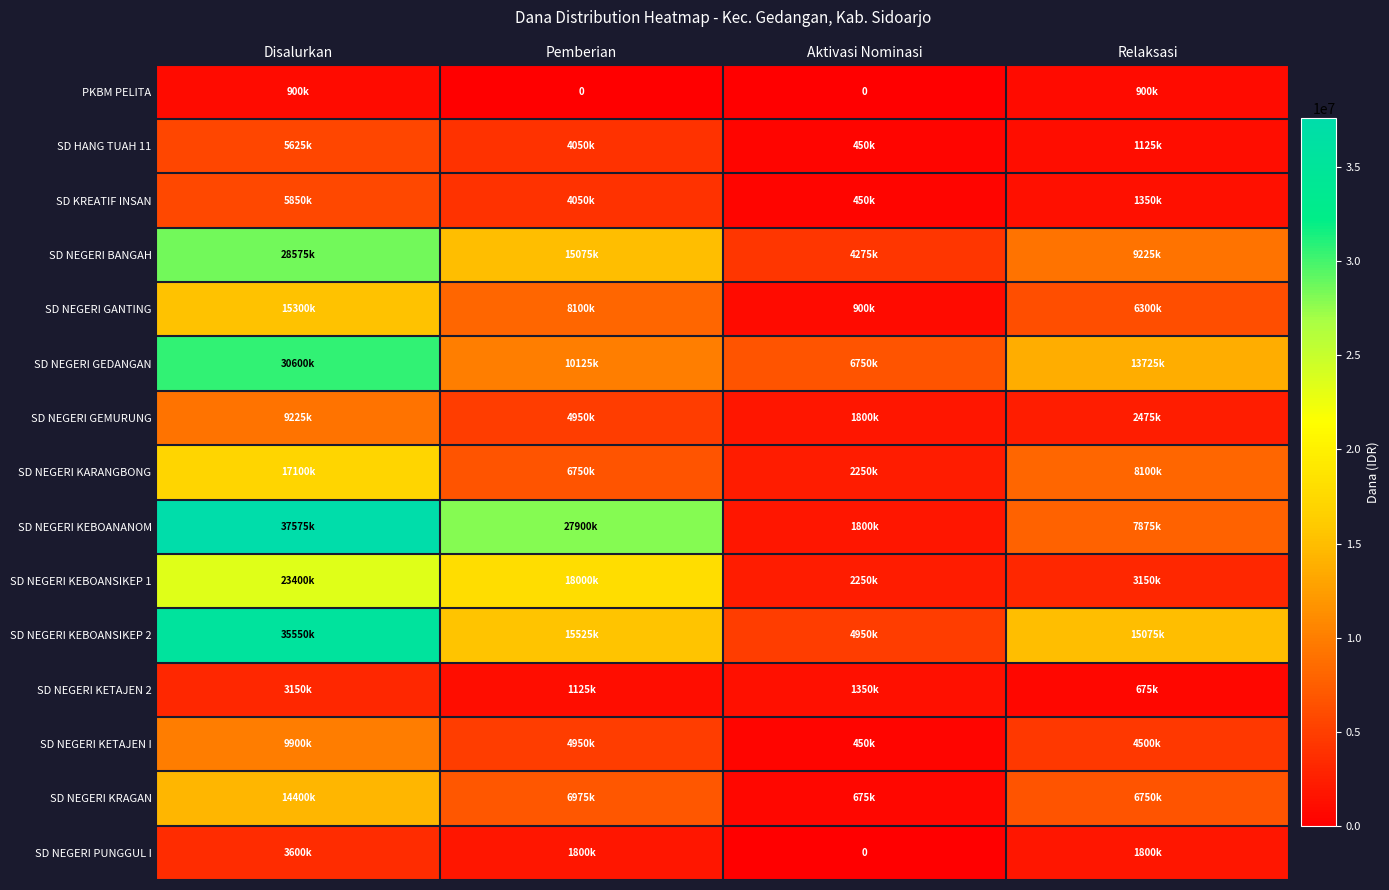

What is the average value of the SD NEGERI GEDANGAN series?

15300000